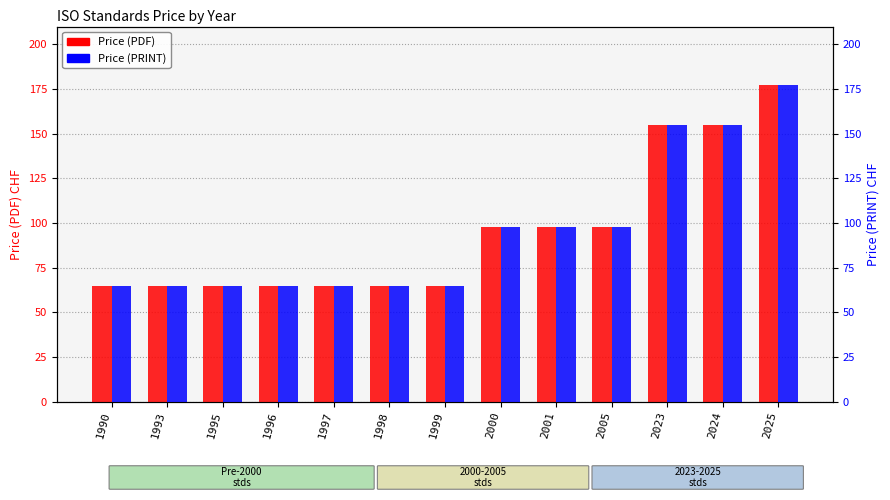

What is the maximum value for Price (PRINT)?

177